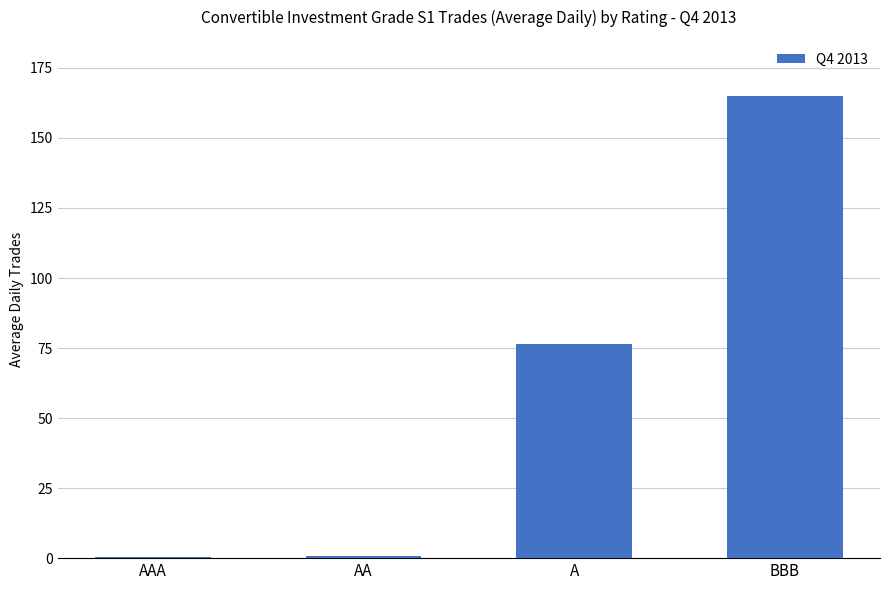

True or false: the data shows 76.5 at A.

True